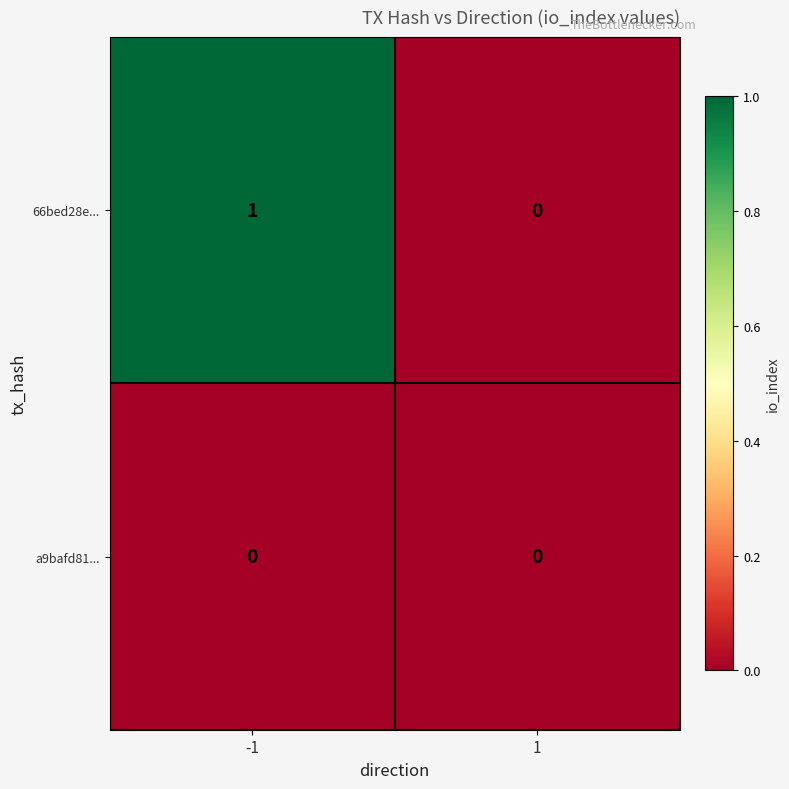

Rank the series by their average value, from lowest to highest.

a9bafd81..., 66bed28e...